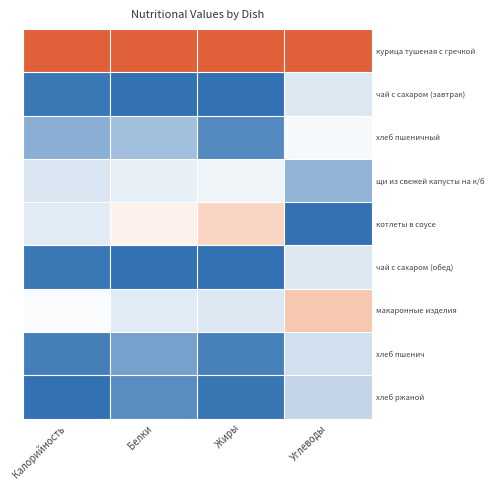

How many data points does each series have?

4